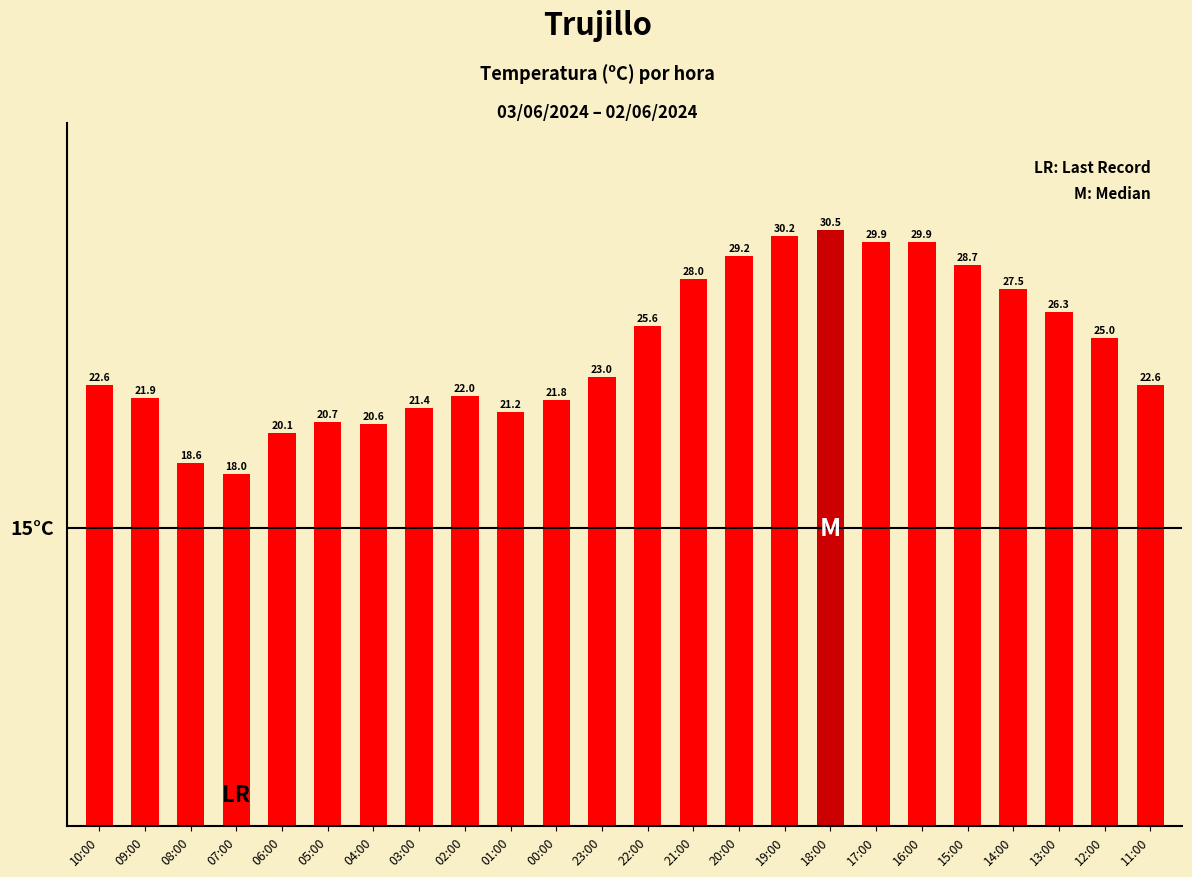

What is the sum of all values?

585.3